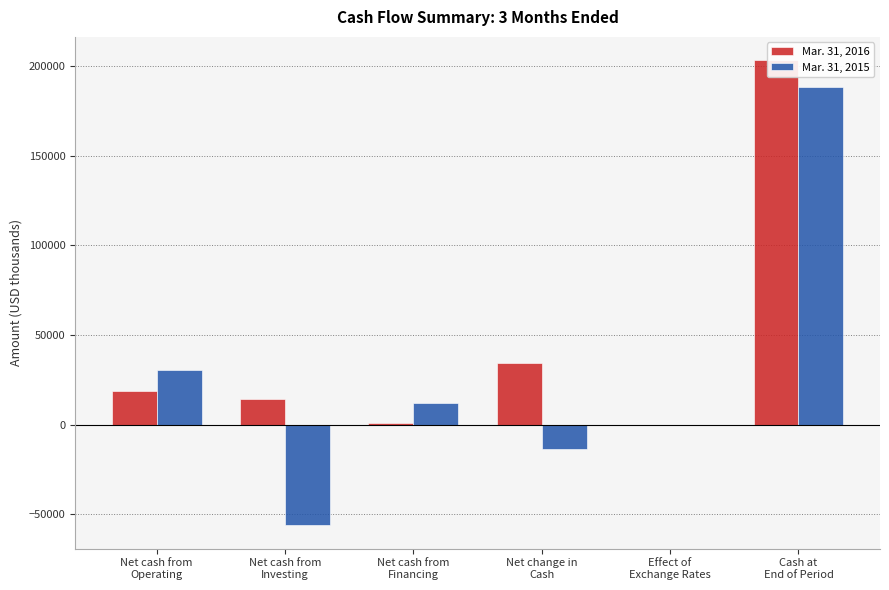

What is the difference between the maximum and second lowest values in the Mar. 31, 2015 series?

201586